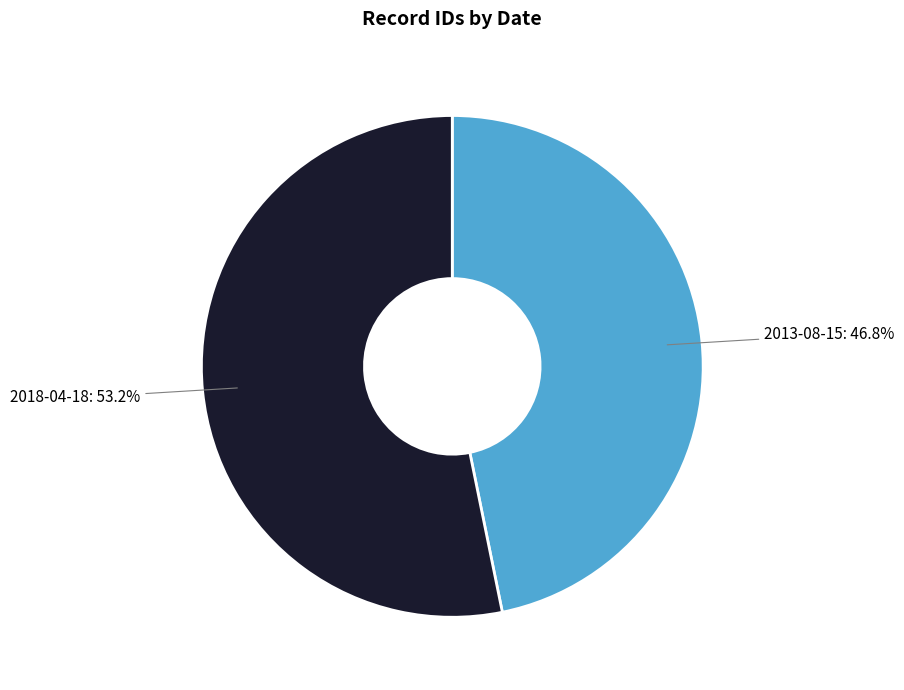

Is there a majority slice in this chart?

Yes